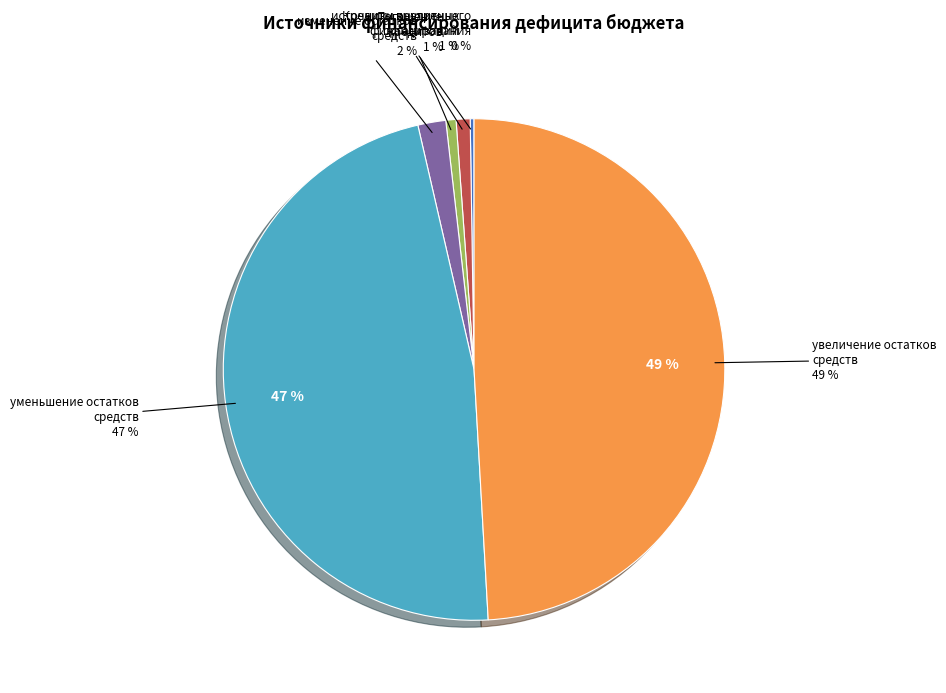

Rank the categories by value from lowest to highest.

источники внутреннего финансирования, Погашение кредитов, Кредиты кредитных организаций, изменение остатков средств, уменьшение остатков средств, увеличение остатков средств